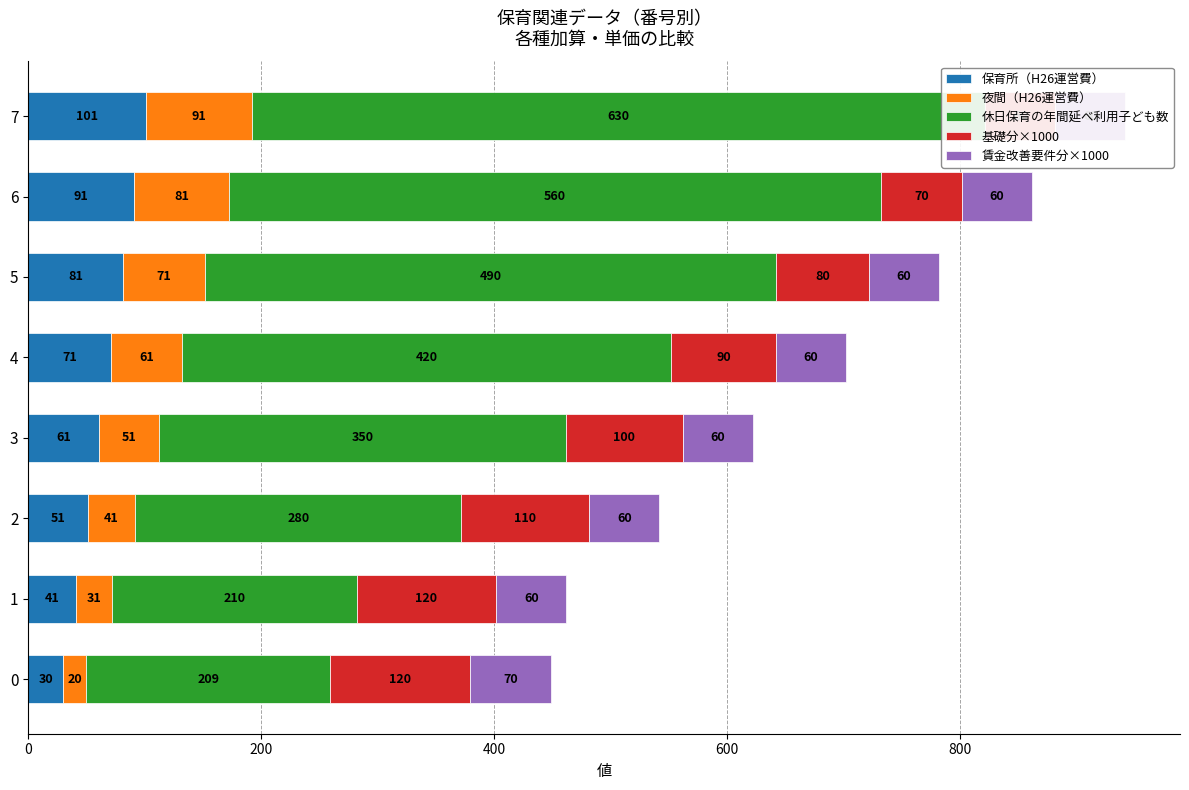

At how many categories does at least one series exceed 224?

6